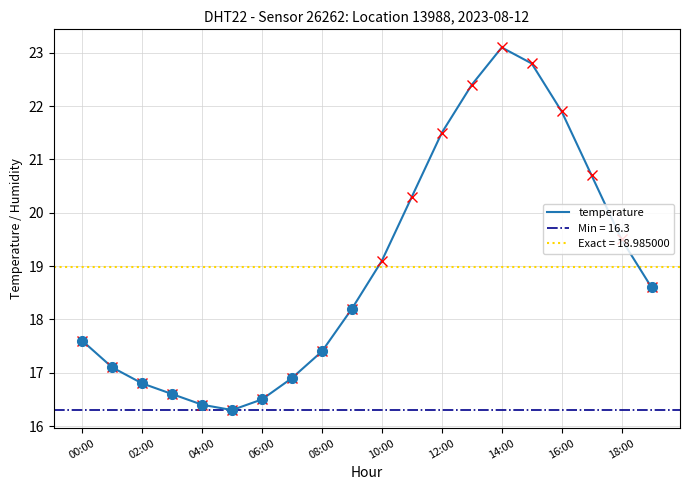

The temperature series shows 5.7 at 04:00. True or false?

False